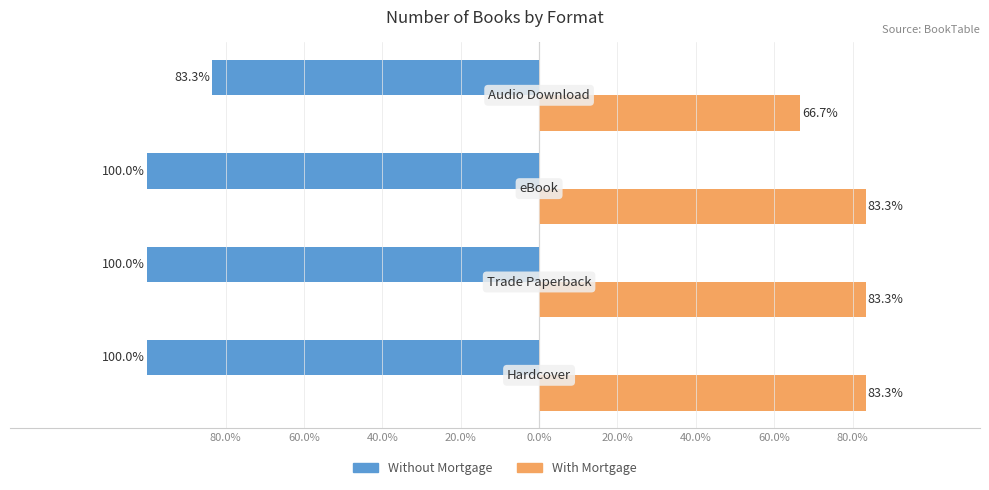

What are all the series names shown in the legend?

Without Mortgage, With Mortgage